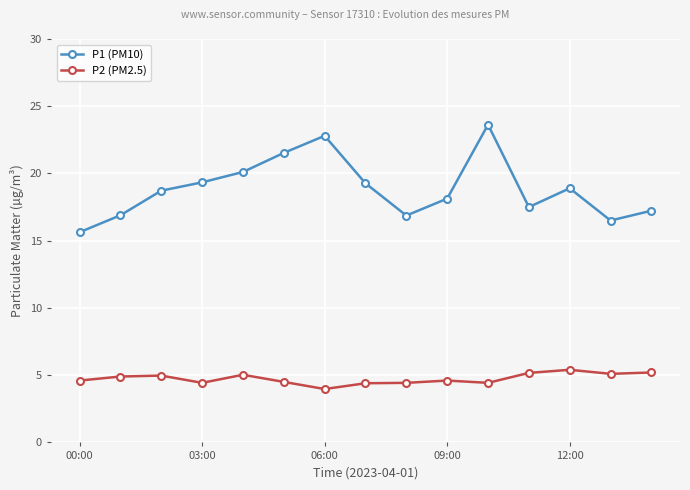

How many data points does each series have?

15